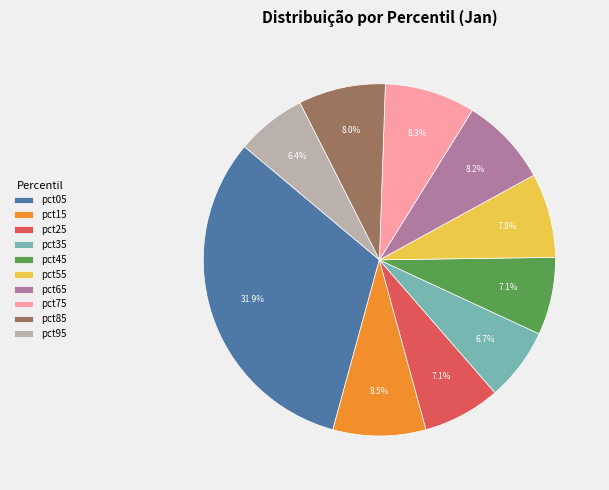

Which slice is the largest?

pct05